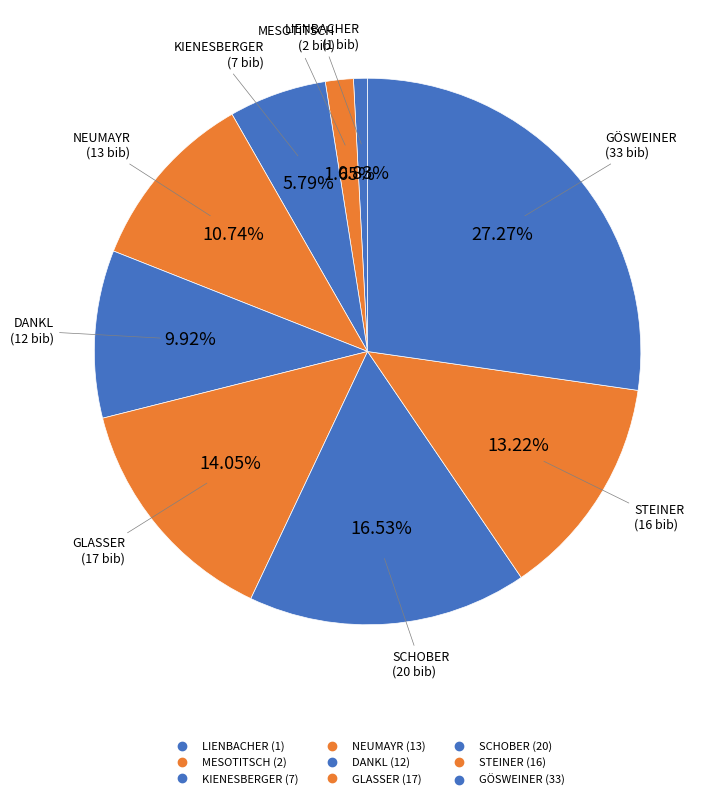

Count the number of slices in the pie.

9